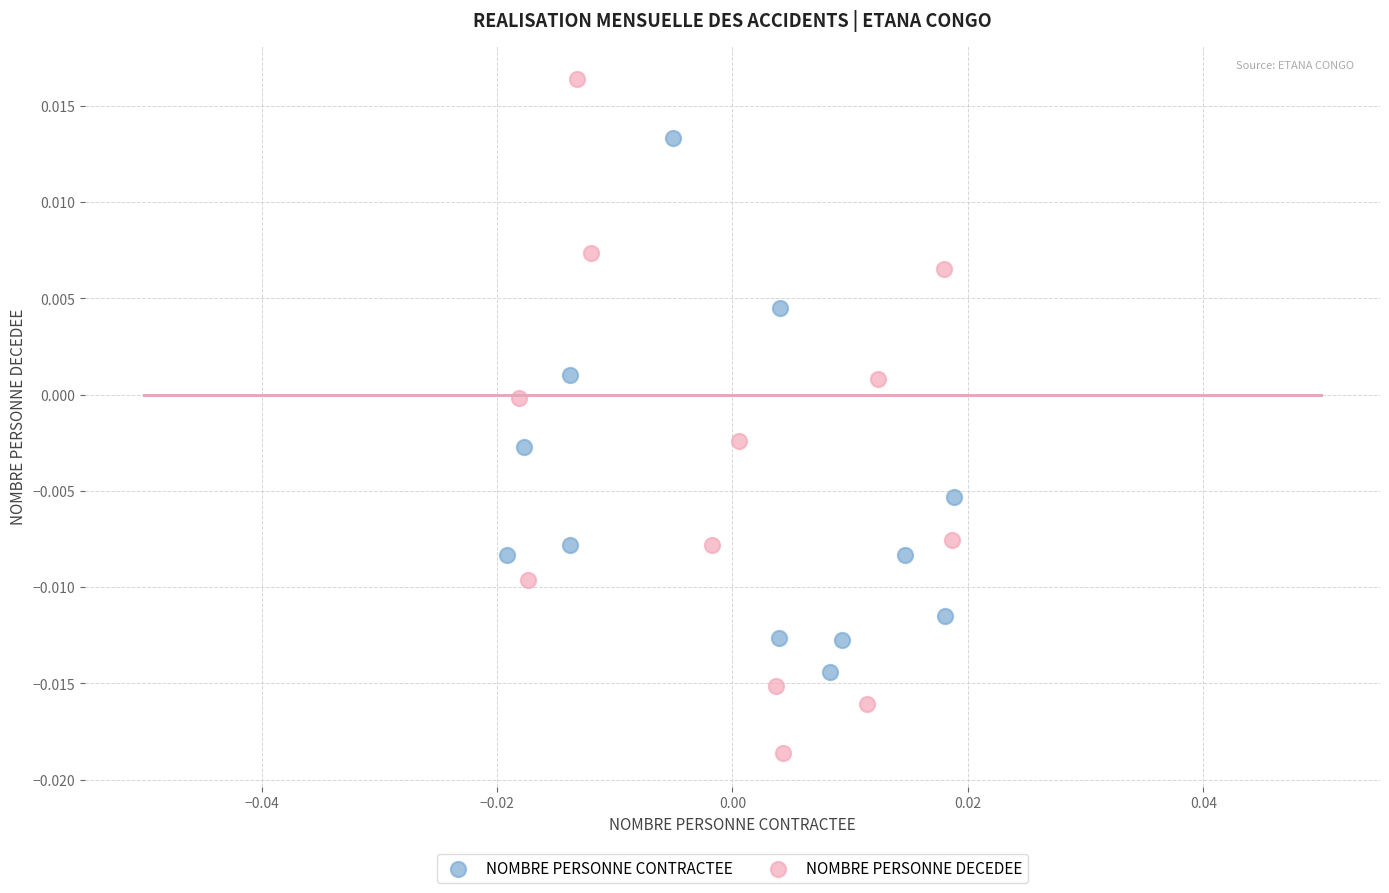

Which series contains the highest Y value?

NOMBRE PERSONNE DECEDEE